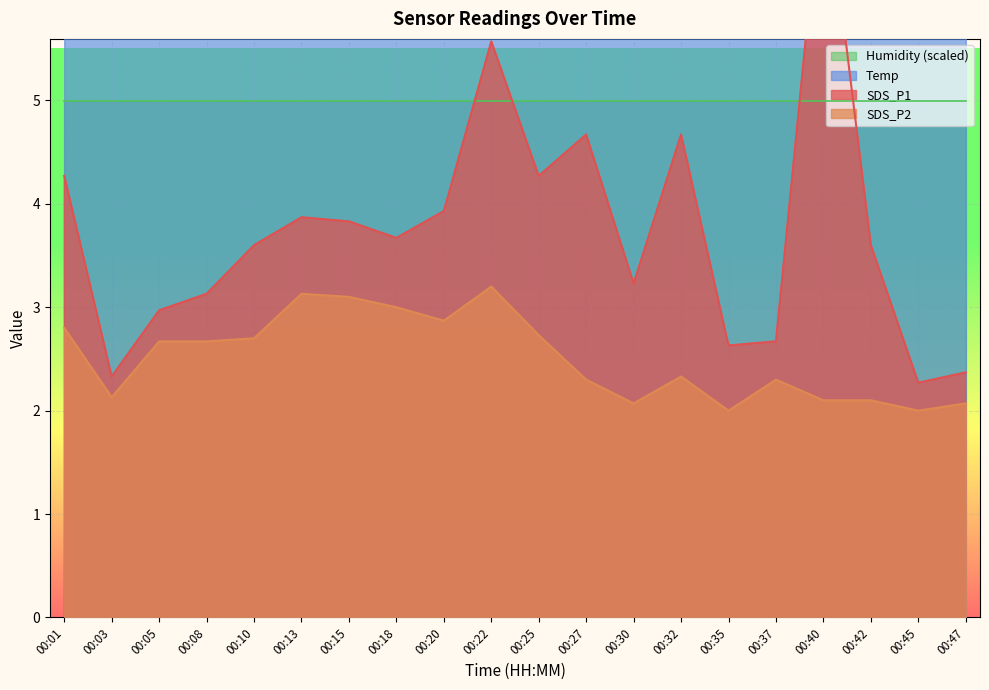

Which label corresponds to the largest value in the chart?

00:40